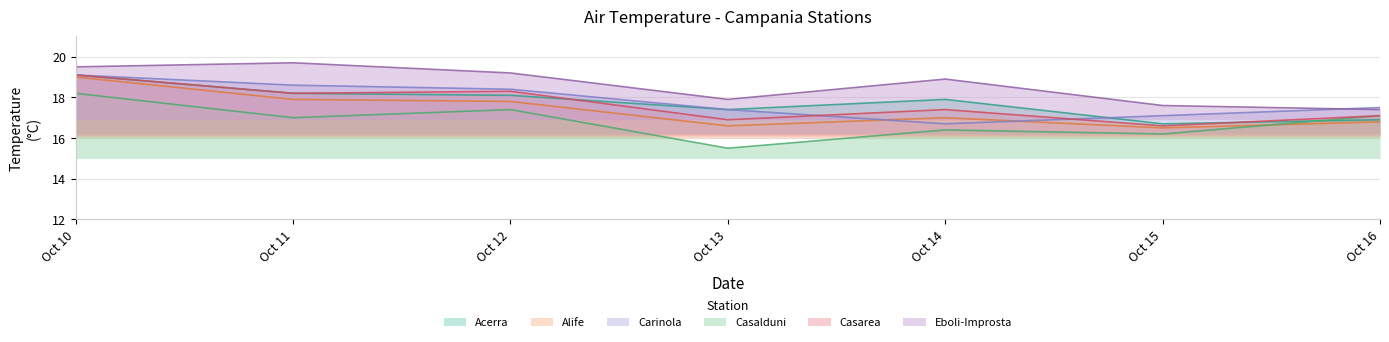

Is the value of Alife at Oct 11 greater than the value of Casalduni at Oct 14?

Yes